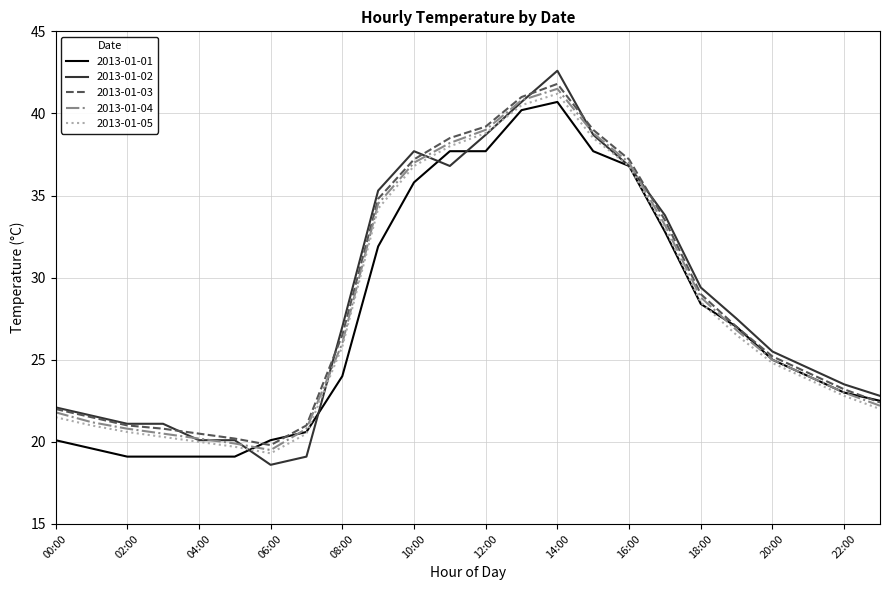

What is the highest value of the 2013-01-02 series?

42.6